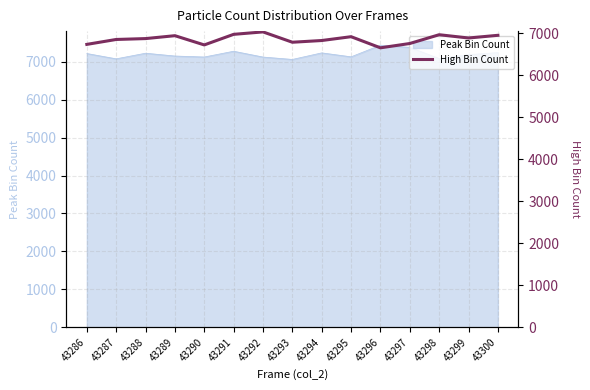

Rank the categories by value from lowest to highest.

43296, 43290, 43286, 43297, 43293, 43294, 43287, 43288, 43299, 43295, 43289, 43300, 43298, 43291, 43292